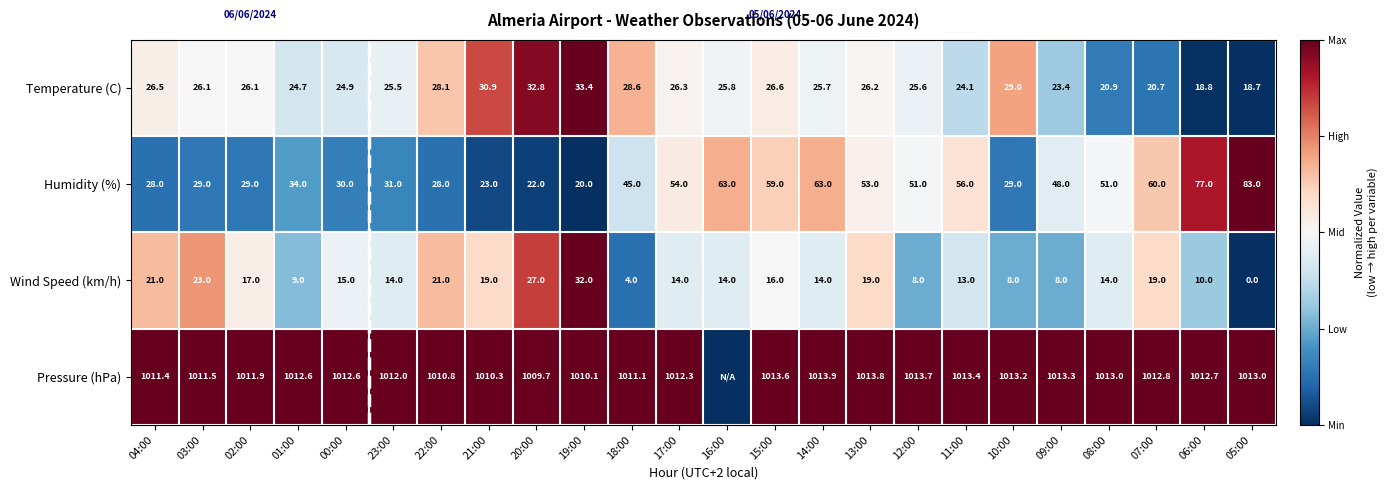

What value does the Temperature (C) series have at 09:00?

23.4